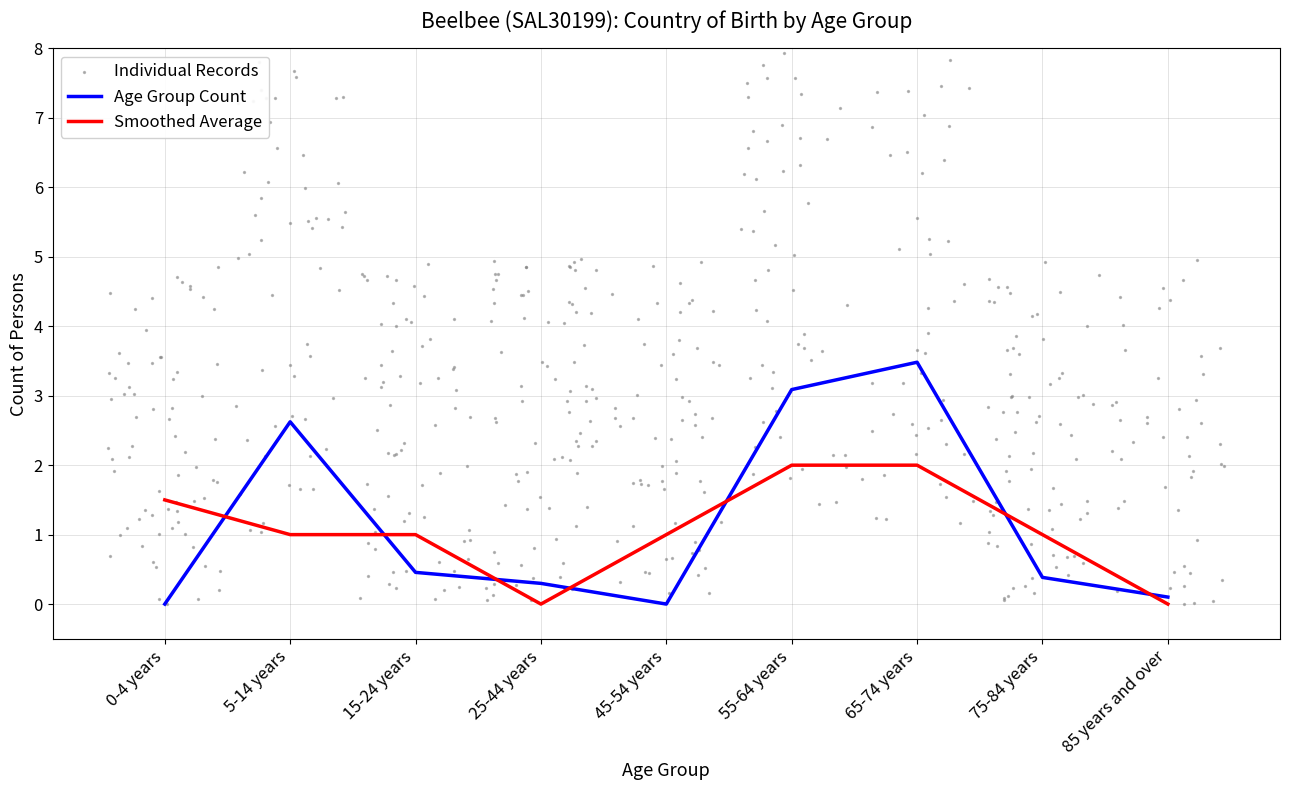

Is the value of Age Group Count at 65-74 years greater than the value of Smoothed Average at 15-24 years?

Yes